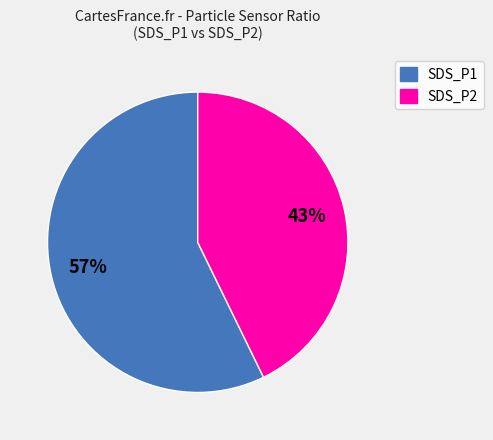

What percentage is the SDS_P2 slice, to the nearest percent?

43%